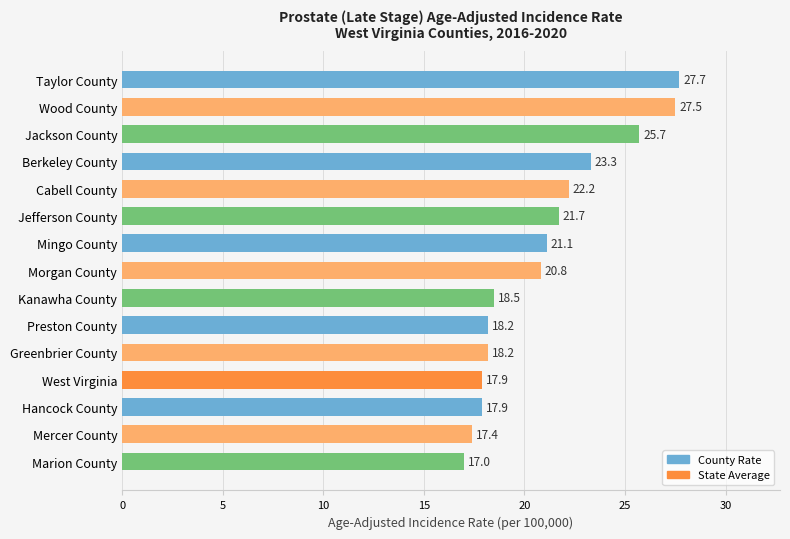

Is it true that the value at Mingo County is 21.1?

True